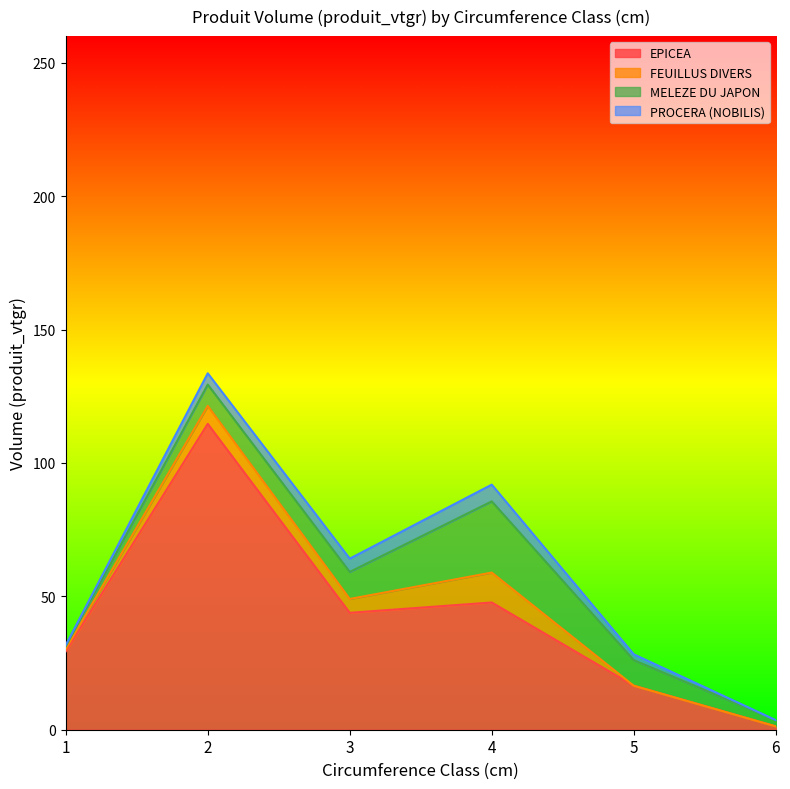

How many interior local peaks does the PROCERA (NOBILIS) series have?

1